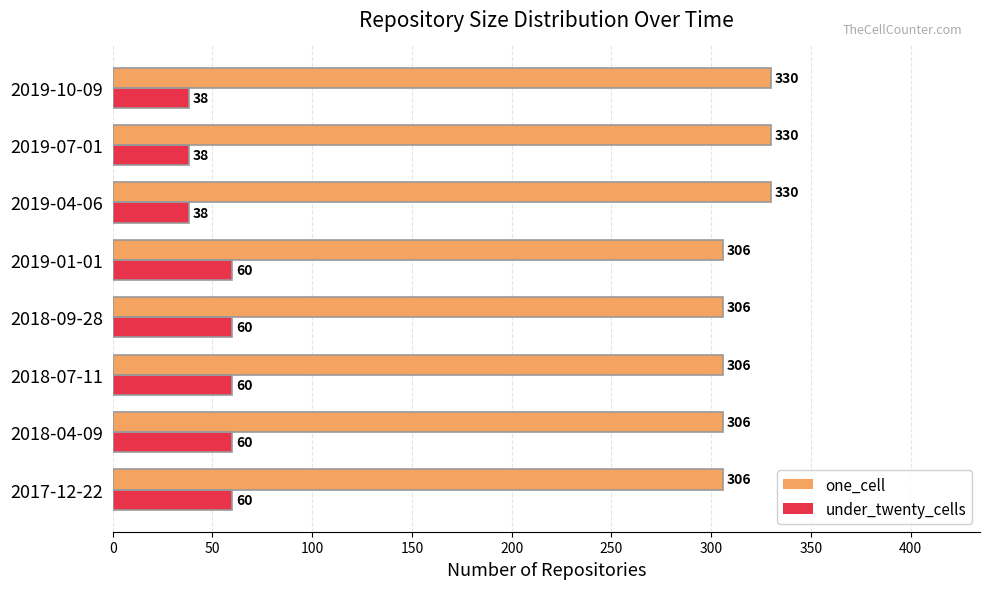

Which series has the largest total across all categories?

one_cell